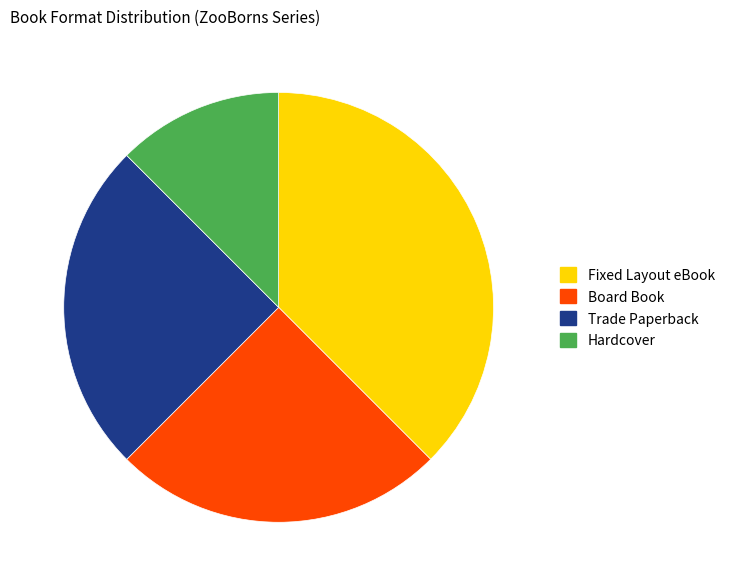

Is it true that Hardcover is 4% of the pie?

False